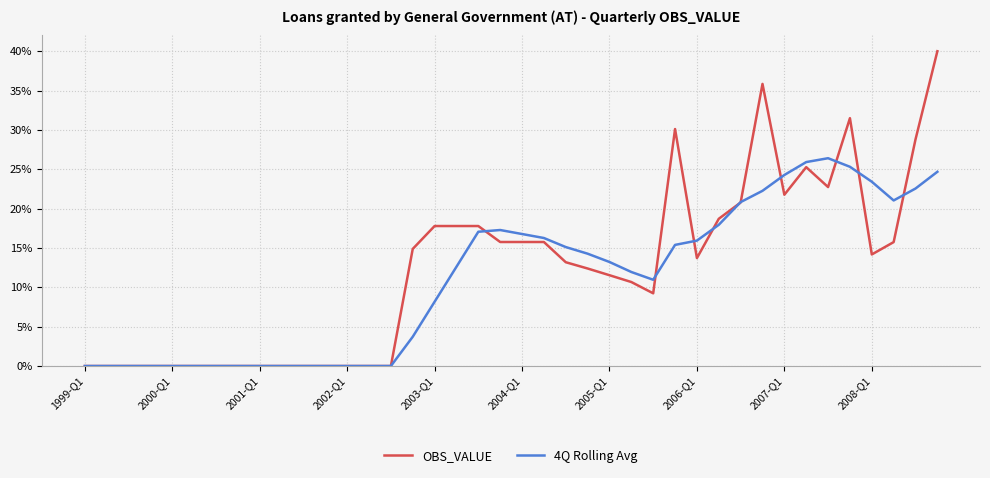

What are all the series names shown in the legend?

OBS_VALUE, 4Q Rolling Avg